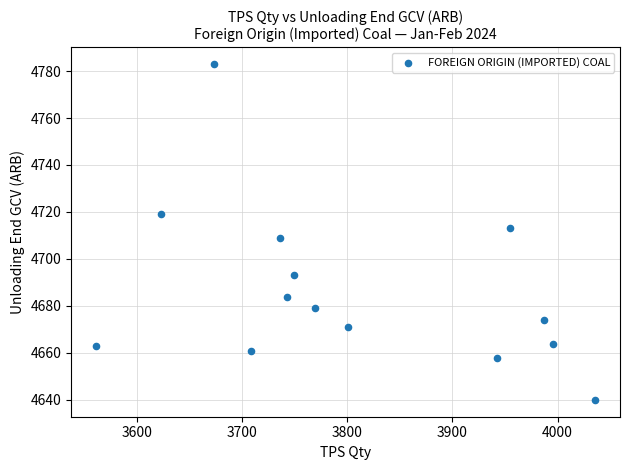

What is the range of Y values (max minus min)?

143